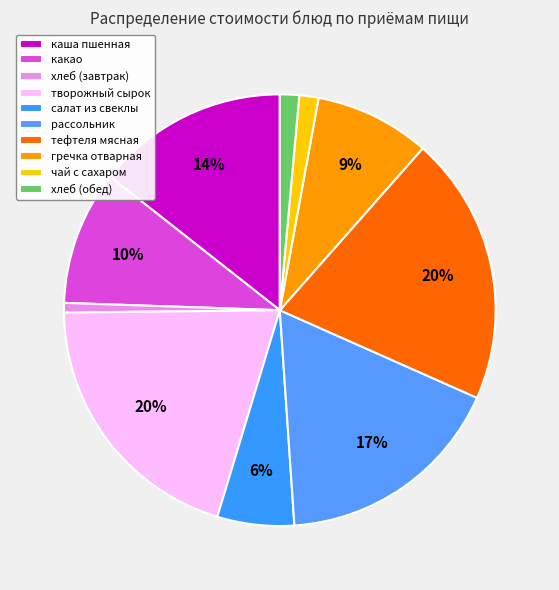

What percentage is the хлеб (обед) slice, to the nearest percent?

1%